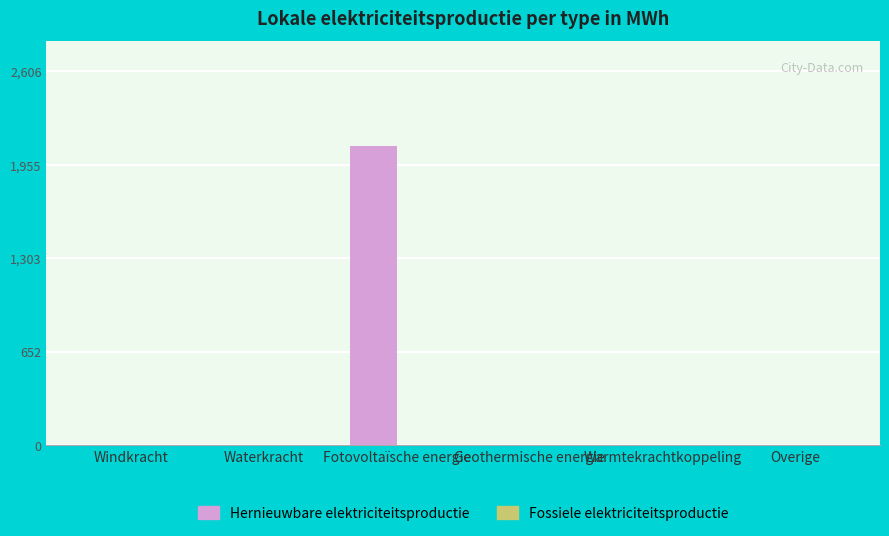

True or false: the data shows 2085.0 at Fotovoltaïsche energie.

True